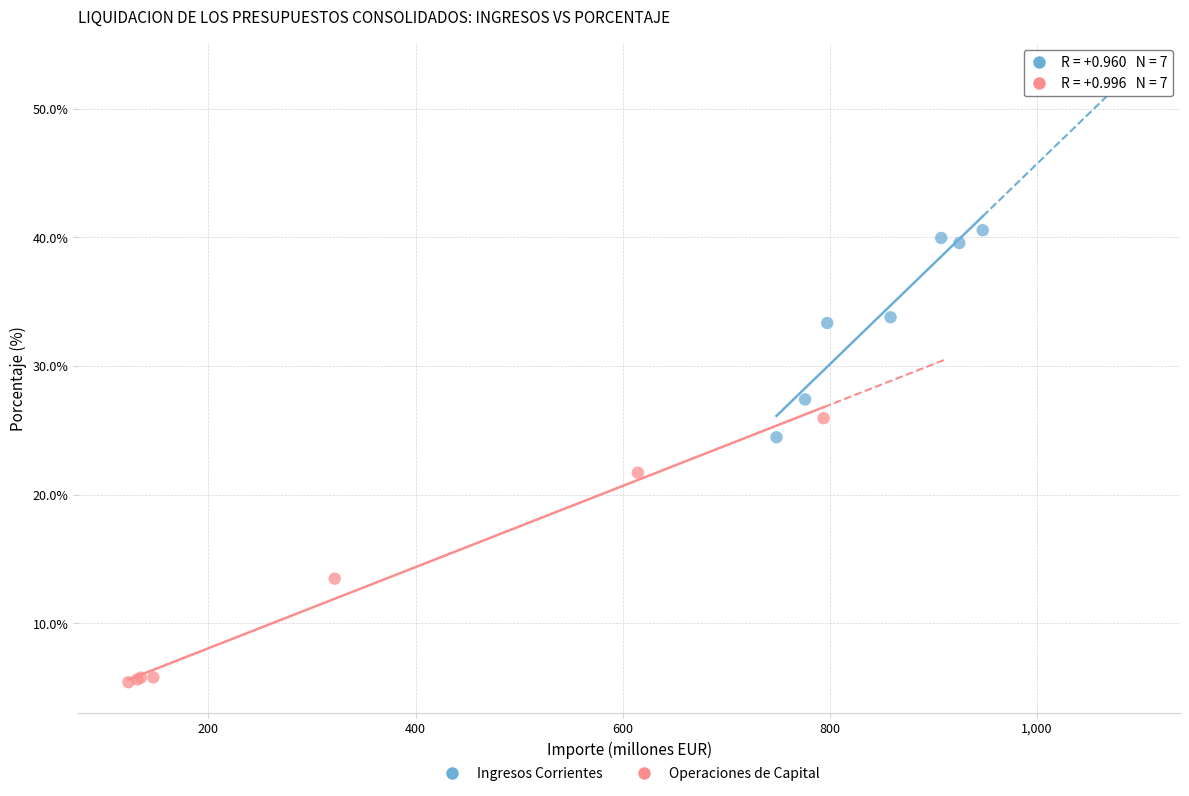

Which series reaches the minimum Y coordinate?

Operaciones de Capital